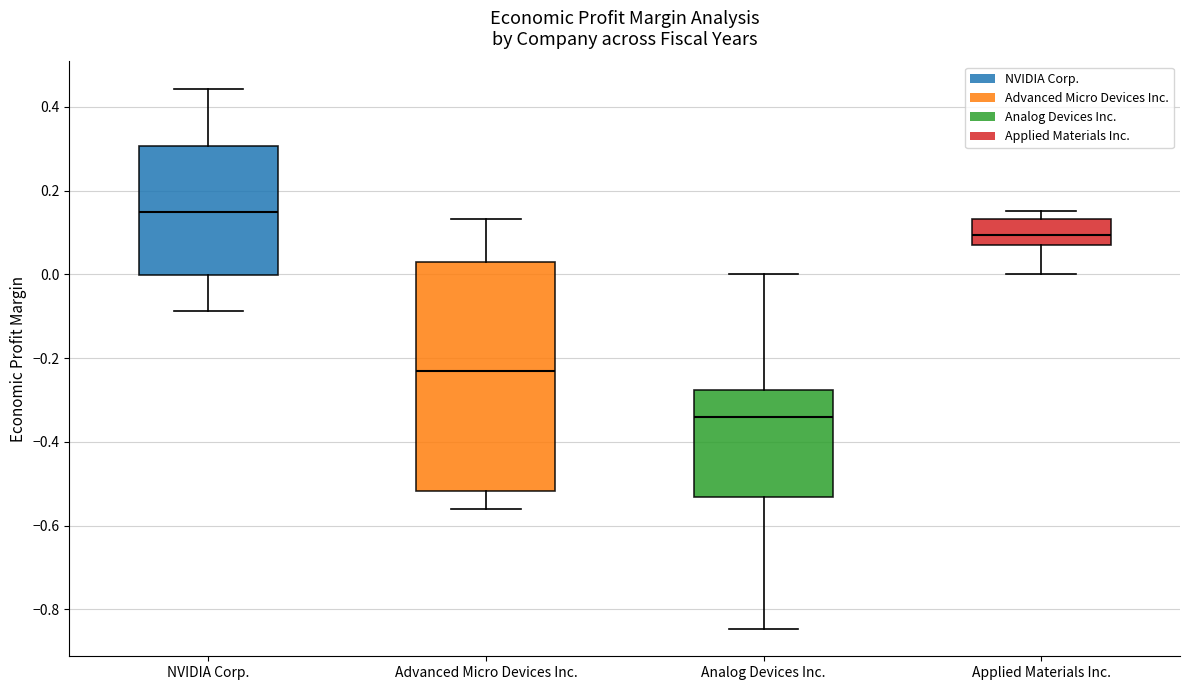

Reading left to right, transcribe this box plot: for each box, give where its median line is, the range the box spans, and where its two whiskers end, as read against the y-axis. The values are not printed on the chart, so give them approximately, as read against the axis.

NVIDIA Corp.: median 0.14, box 0.00 to 0.30, whiskers -0.08 to 0.44
Advanced Micro Devices Inc.: median -0.24, box -0.52 to 0.02, whiskers -0.56 to 0.14
Analog Devices Inc.: median -0.34, box -0.54 to -0.28, whiskers -0.84 to 0.00
Applied Materials Inc.: median 0.10, box 0.08 to 0.14, whiskers 0.00 to 0.16